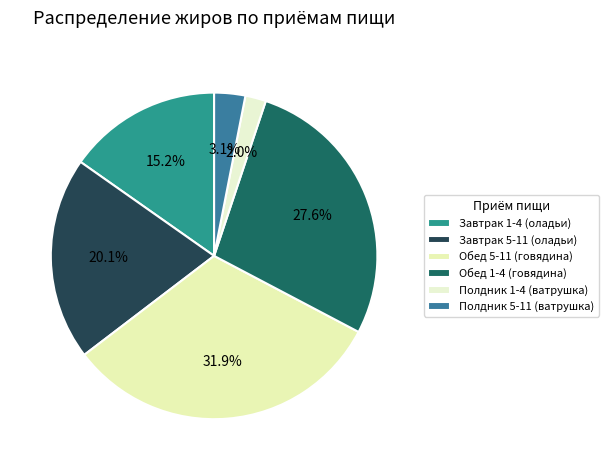

To the nearest percent, what percentage of the pie is Полдник 5-11 (ватрушка)?

3%